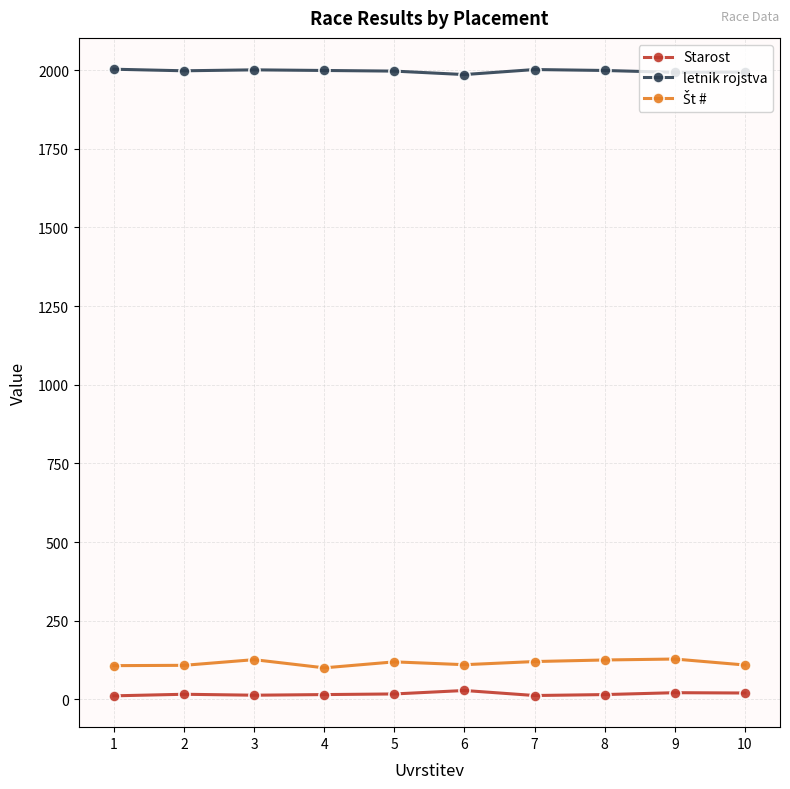

True or false: Starost has more than 0 interior local peaks.

True